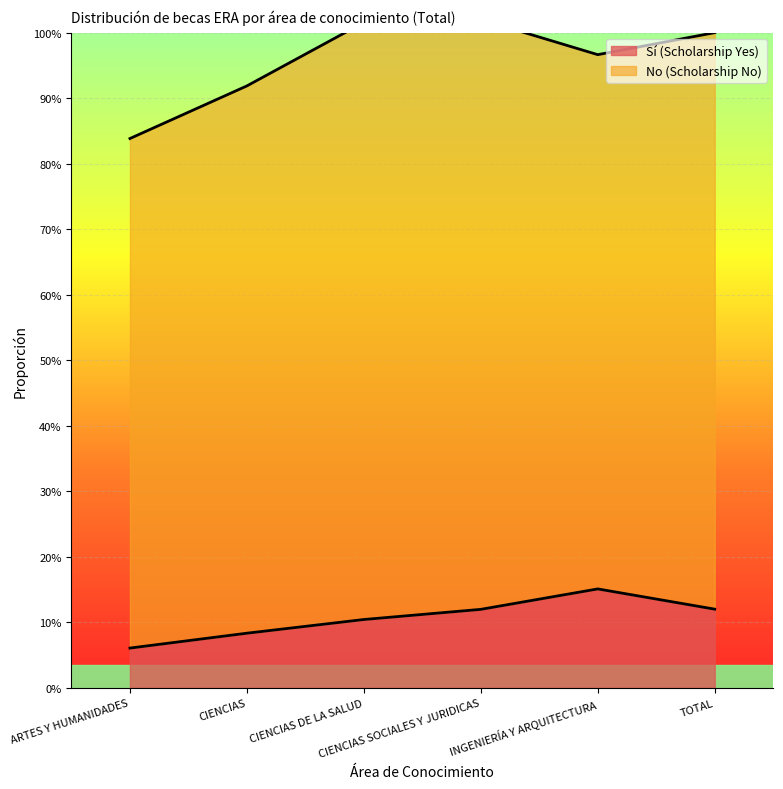

List the labels in order of value, largest first.

INGENIERÍA Y ARQUITECTURA, TOTAL, CIENCIAS SOCIALES Y JURIDICAS, CIENCIAS DE LA SALUD, CIENCIAS, ARTES Y HUMANIDADES